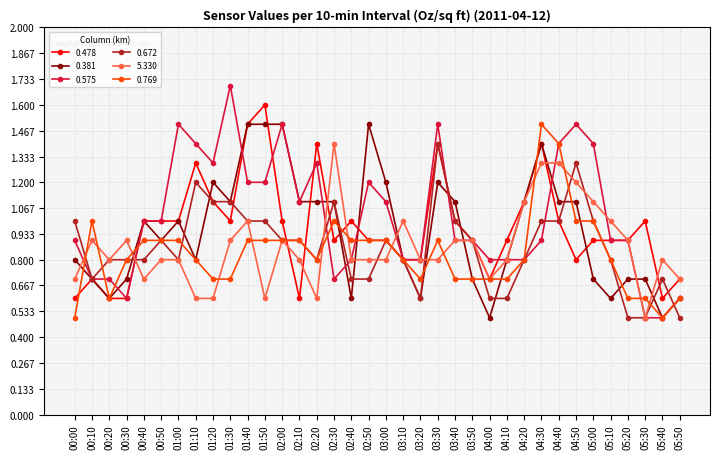

Which series changed the most between 02:50 and 03:50?

0.381